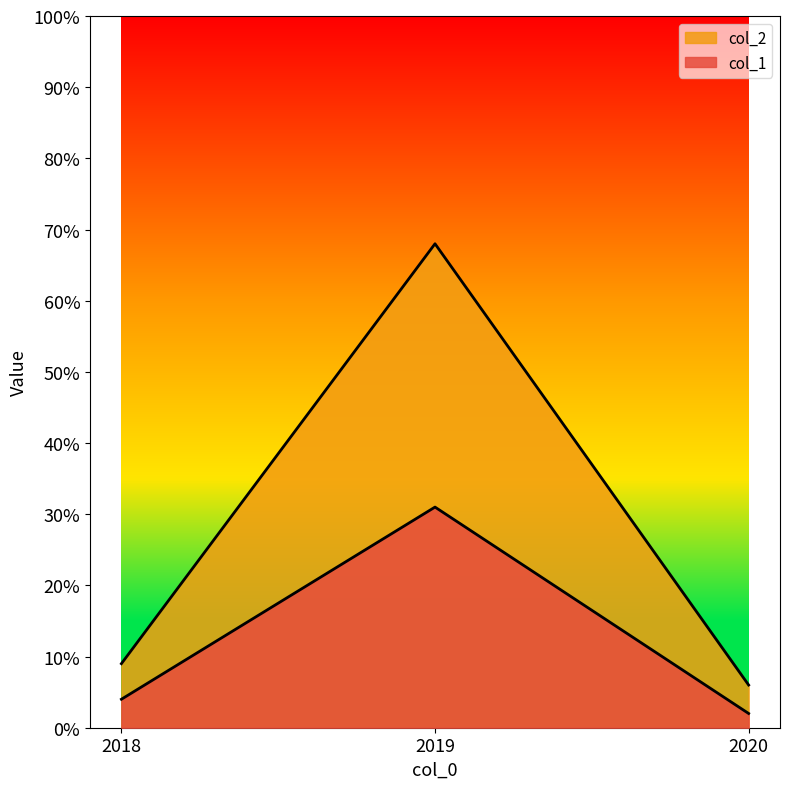

Which label corresponds to the smallest value in the chart?

2020